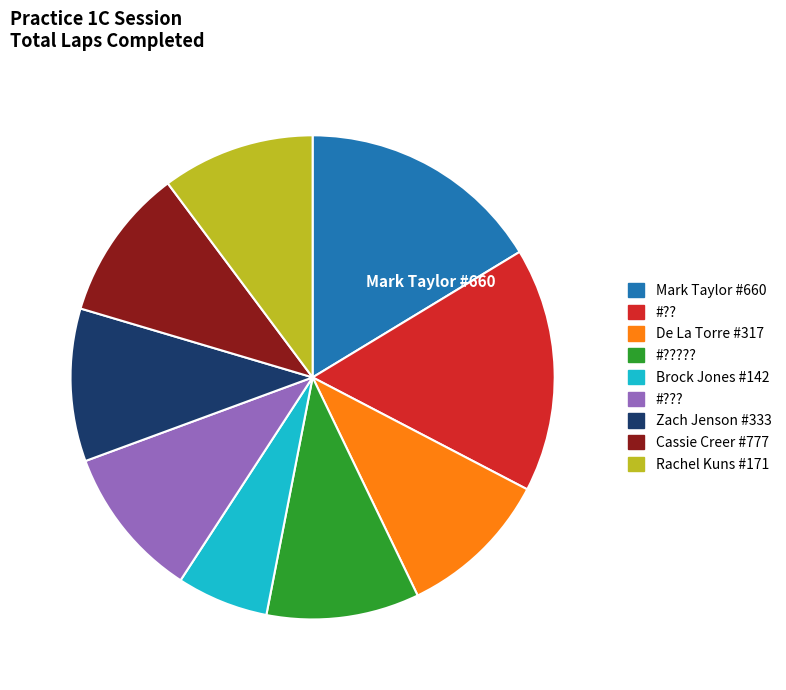

Does any single category account for the majority?

No